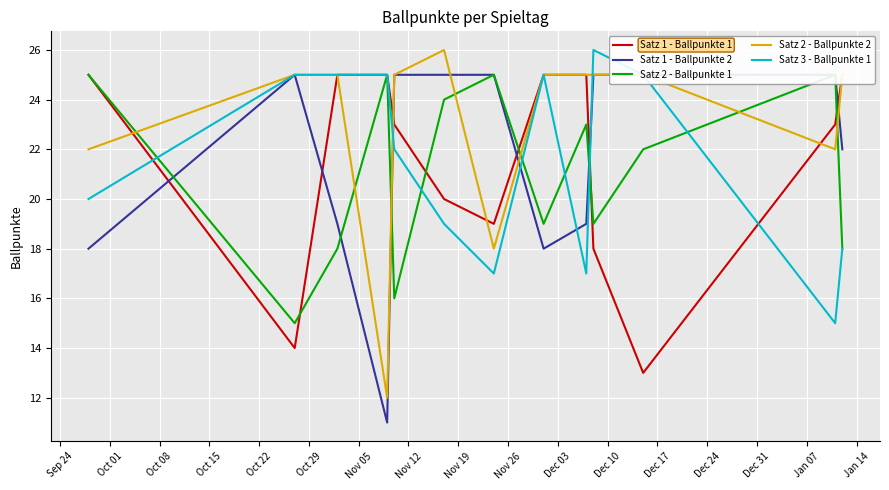

What are all the series names shown in the legend?

Satz 1 - Ballpunkte 1, Satz 1 - Ballpunkte 2, Satz 2 - Ballpunkte 1, Satz 2 - Ballpunkte 2, Satz 3 - Ballpunkte 1